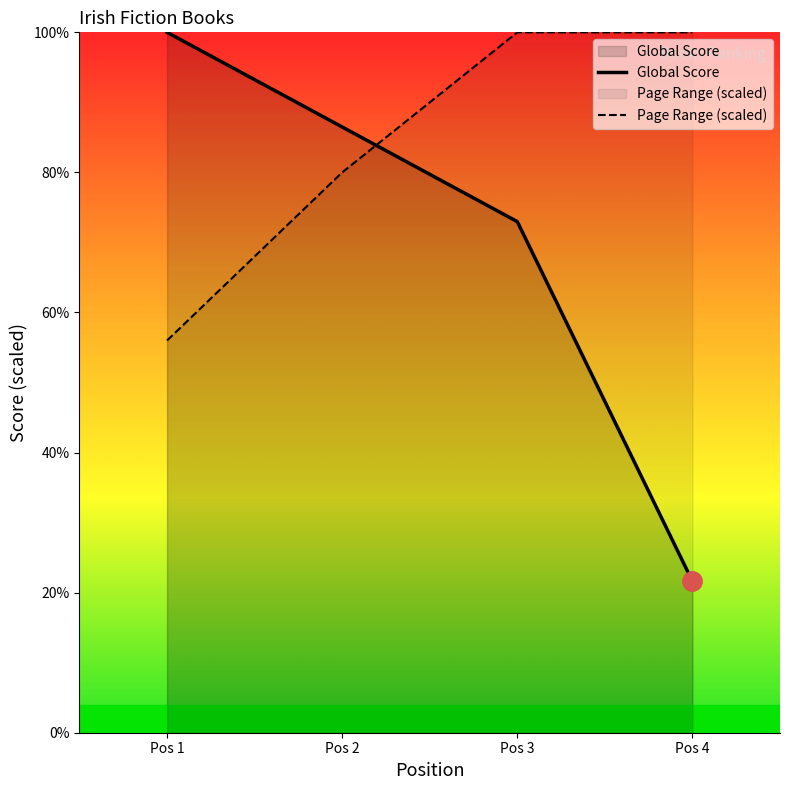

After their last crossing, which series has the higher values: Page Range or Global Score?

Page Range